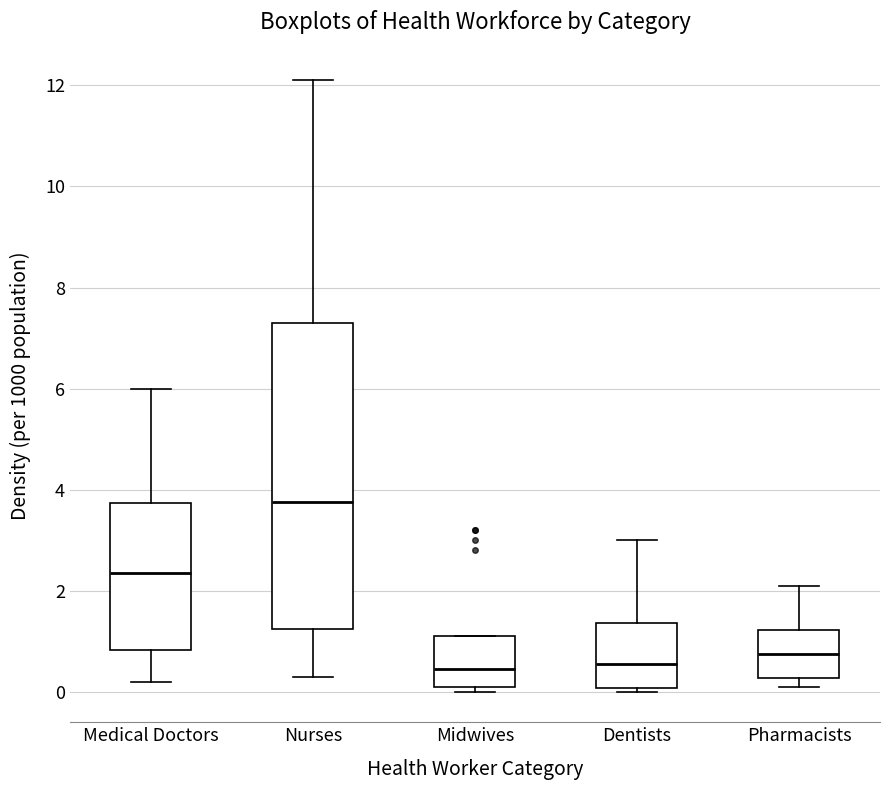

Where does the median line of the box for Midwives sit on the y-axis? The values are not printed on the chart, so give them approximately, as read against the axis.

0.4